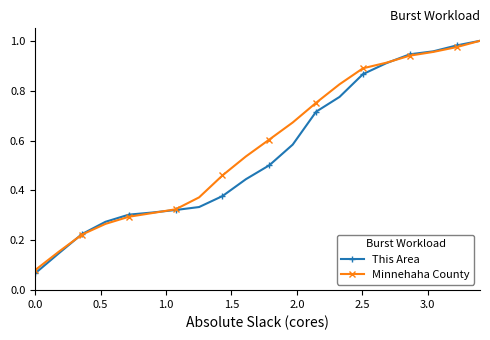

At how many categories does at least one series exceed 0?

20